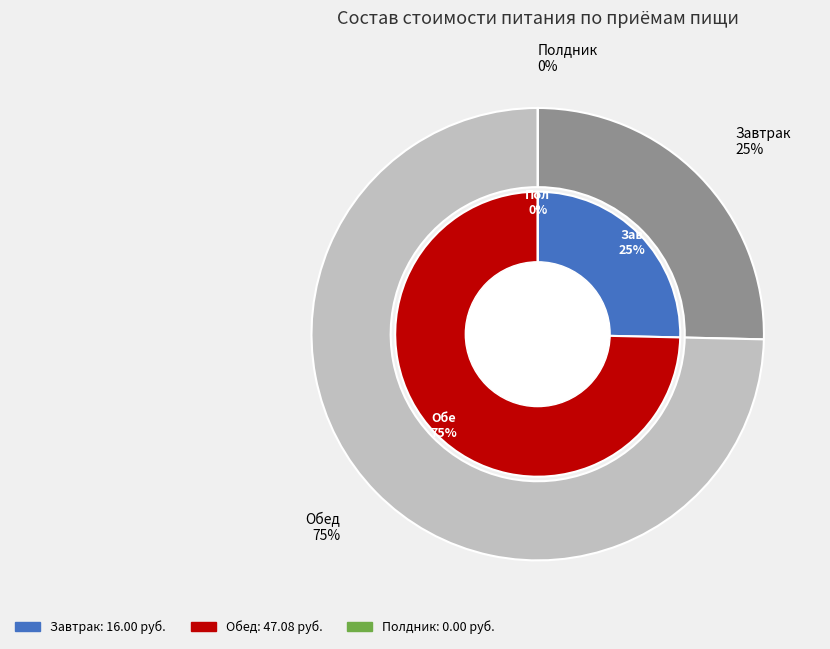

Is the sum of Обед and Полдник greater than half?

Yes